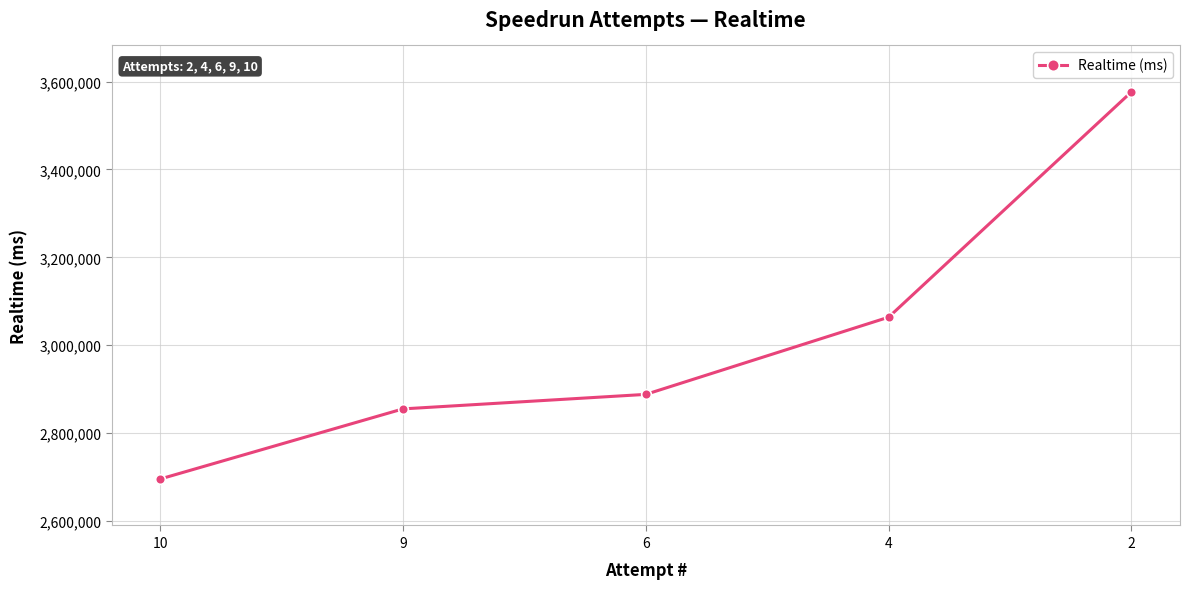

The chart shows a value of 3576607 at 2. True or false?

True